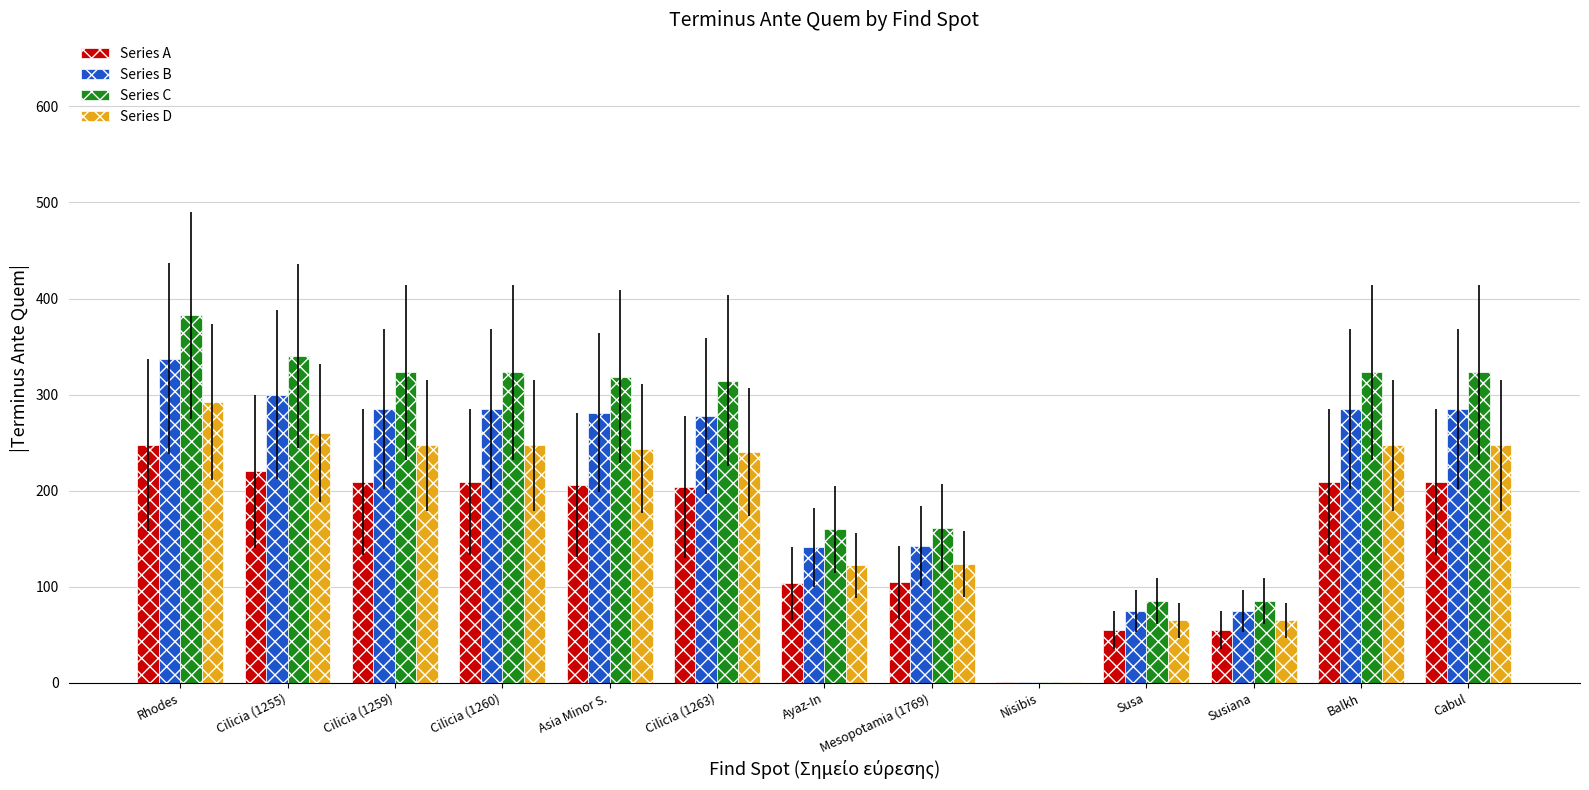

The value of Series B at Susa is 118.0. True or false?

False